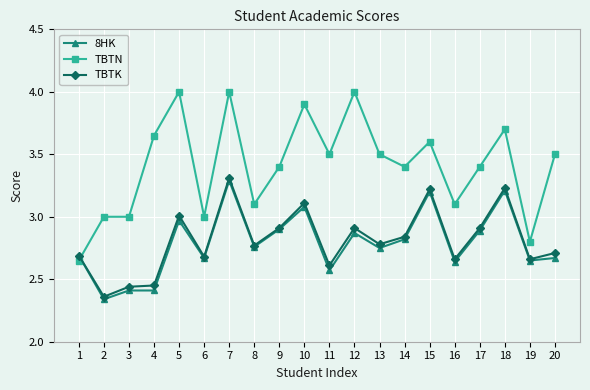

What is the value of the TBTN point at the 18th from the left?

3.7